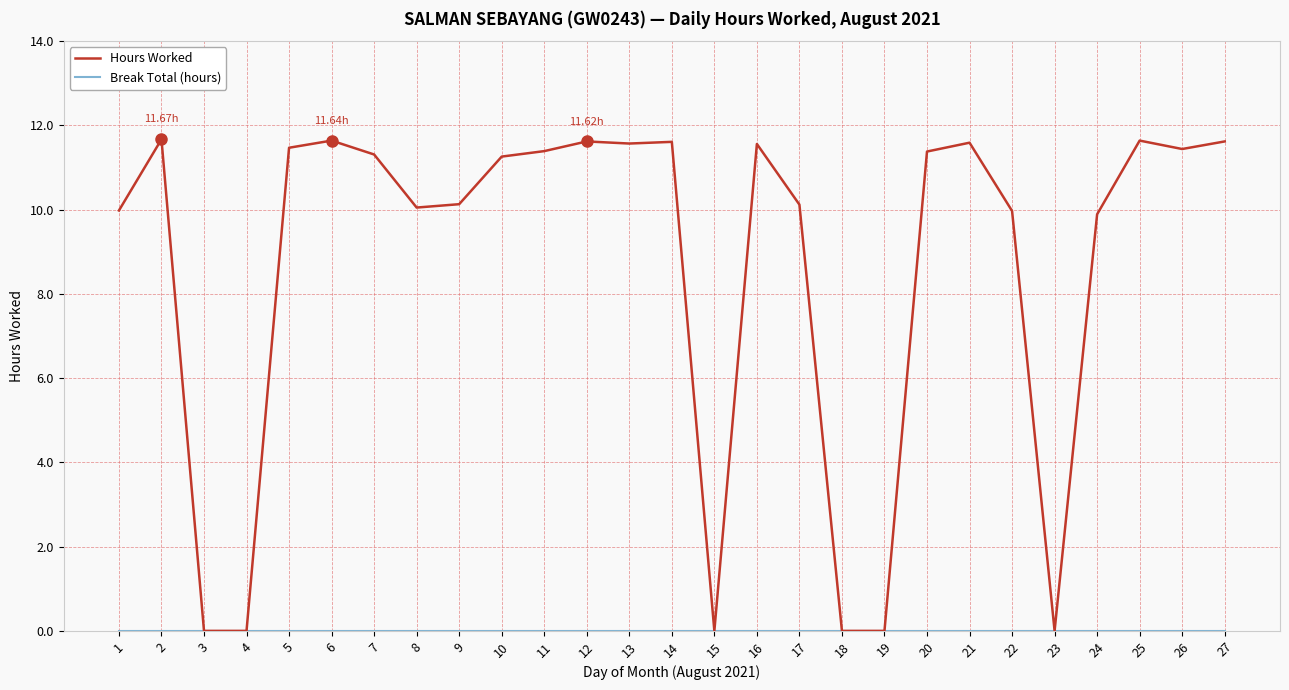

Which series has the largest total across all categories?

Hours Worked